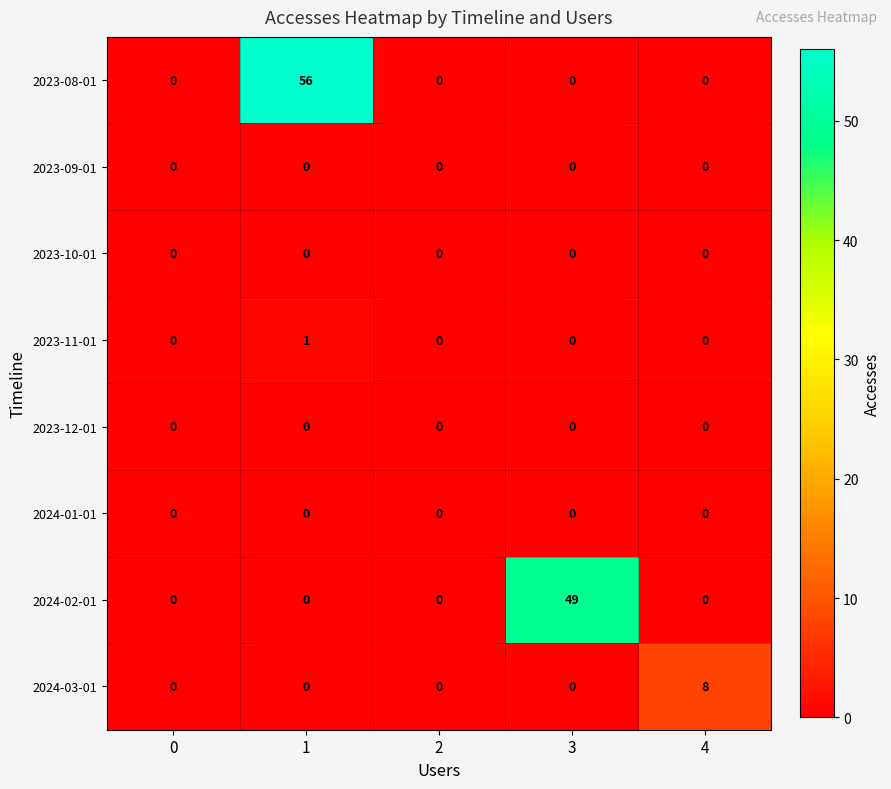

At how many categories does at least one series exceed 21?

2